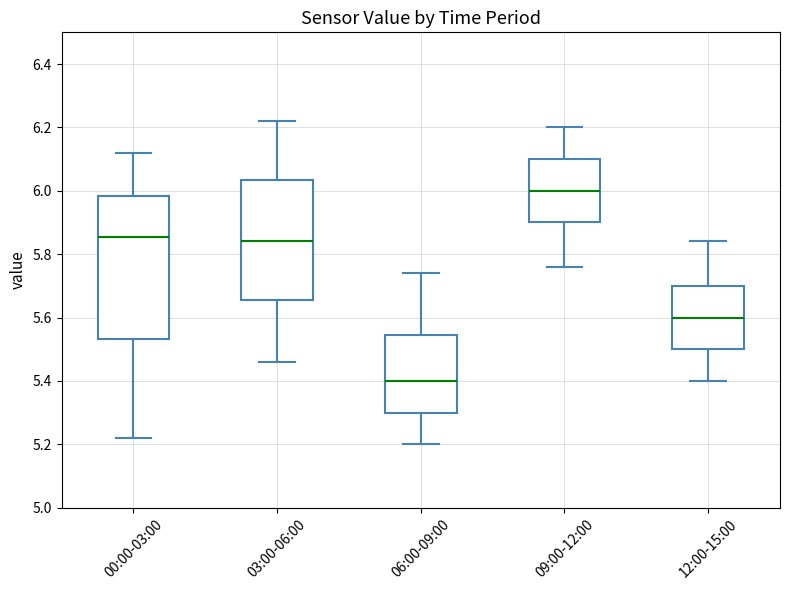

Reading left to right, read every box against the y-axis: the position of its median line, the range the box covers, and the ends of its whiskers. The values are not printed on the chart, so give them approximately, as read against the axis.

00:00-03:00: median 5.86, box 5.54 to 5.98, whiskers 5.22 to 6.12
03:00-06:00: median 5.84, box 5.66 to 6.04, whiskers 5.46 to 6.22
06:00-09:00: median 5.40, box 5.30 to 5.54, whiskers 5.20 to 5.74
09:00-12:00: median 6.00, box 5.90 to 6.10, whiskers 5.76 to 6.20
12:00-15:00: median 5.60, box 5.50 to 5.70, whiskers 5.40 to 5.84